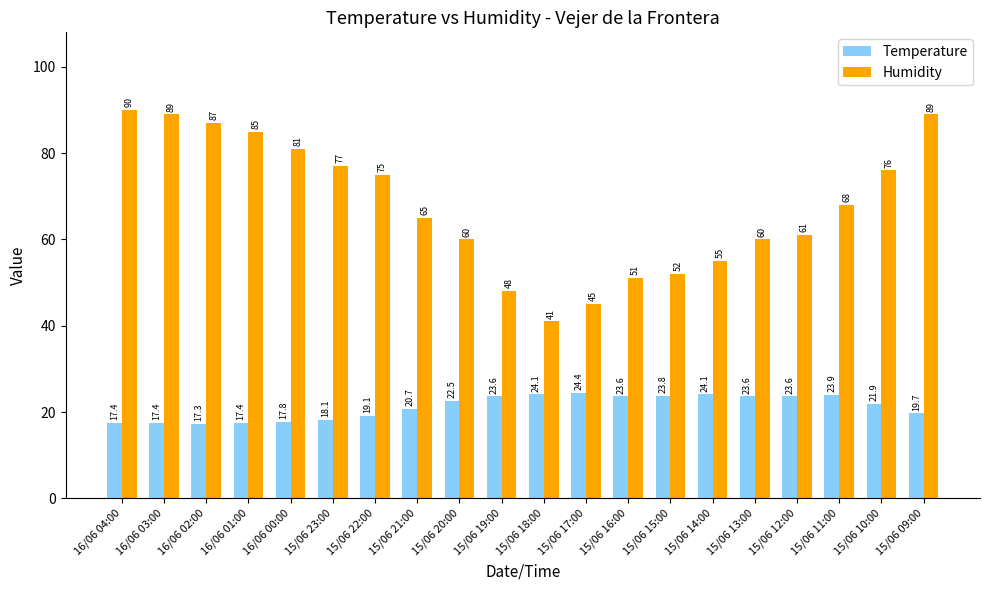

What is the label of the 11th bar from the left?

15/06 18:00